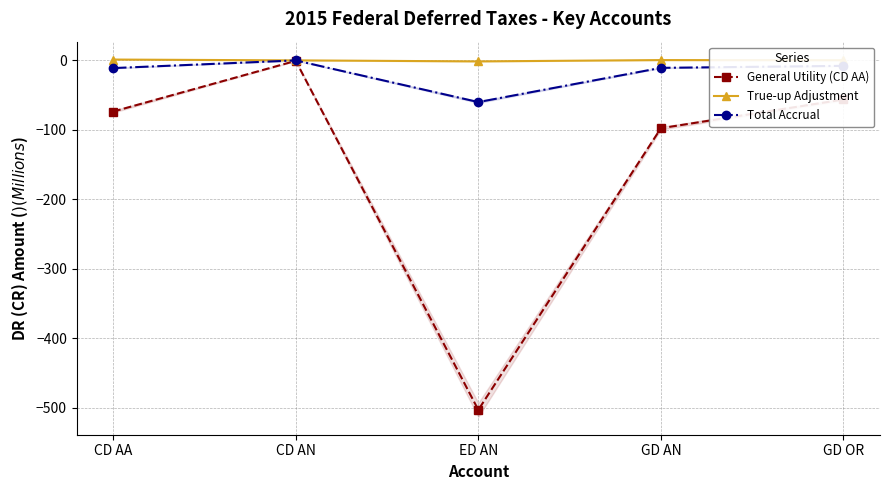

True or false: General Utility (CD AA) and True-up Adjustment cross at least once.

False